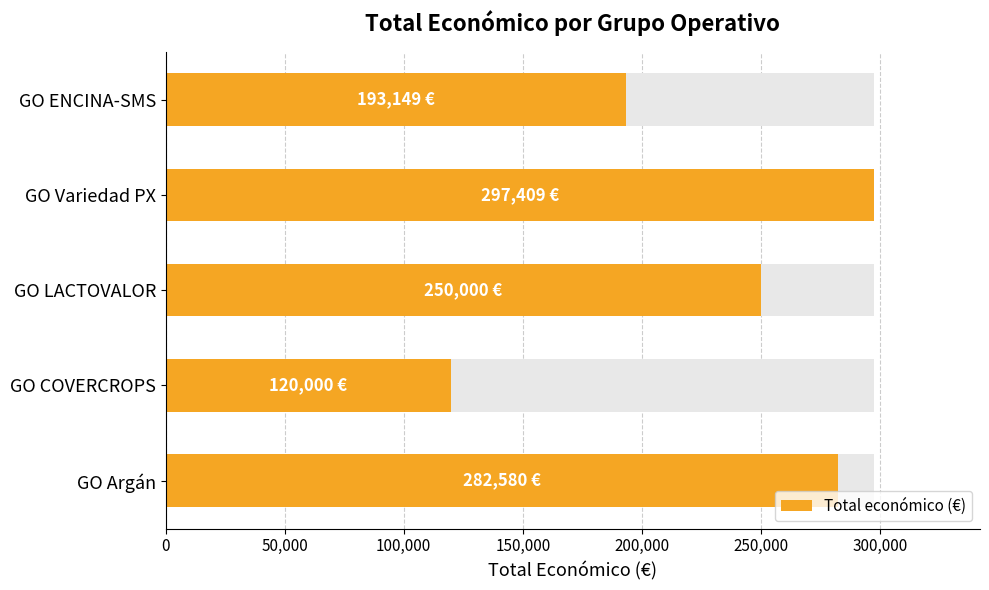

Reading left to right, extract all data points from this chart.

282580	120000	250000	297409	193149